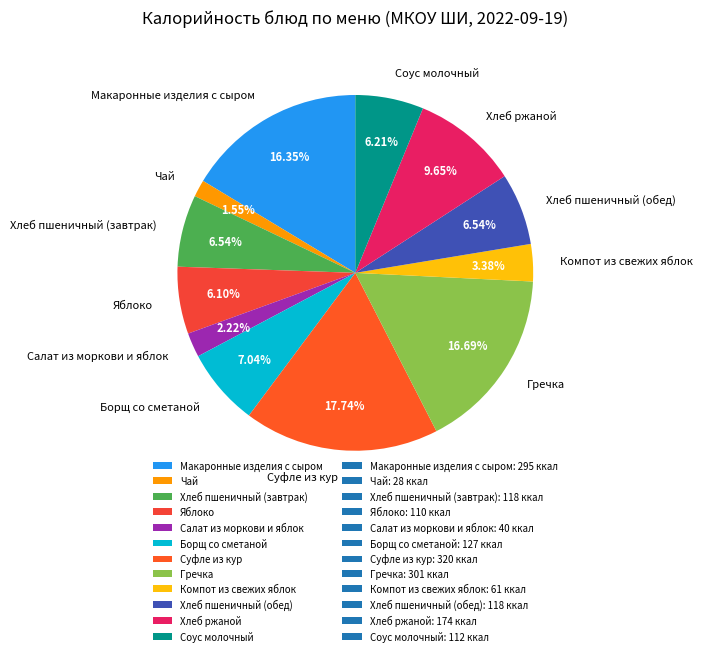

Does Соус молочный represent more than half of the total?

No